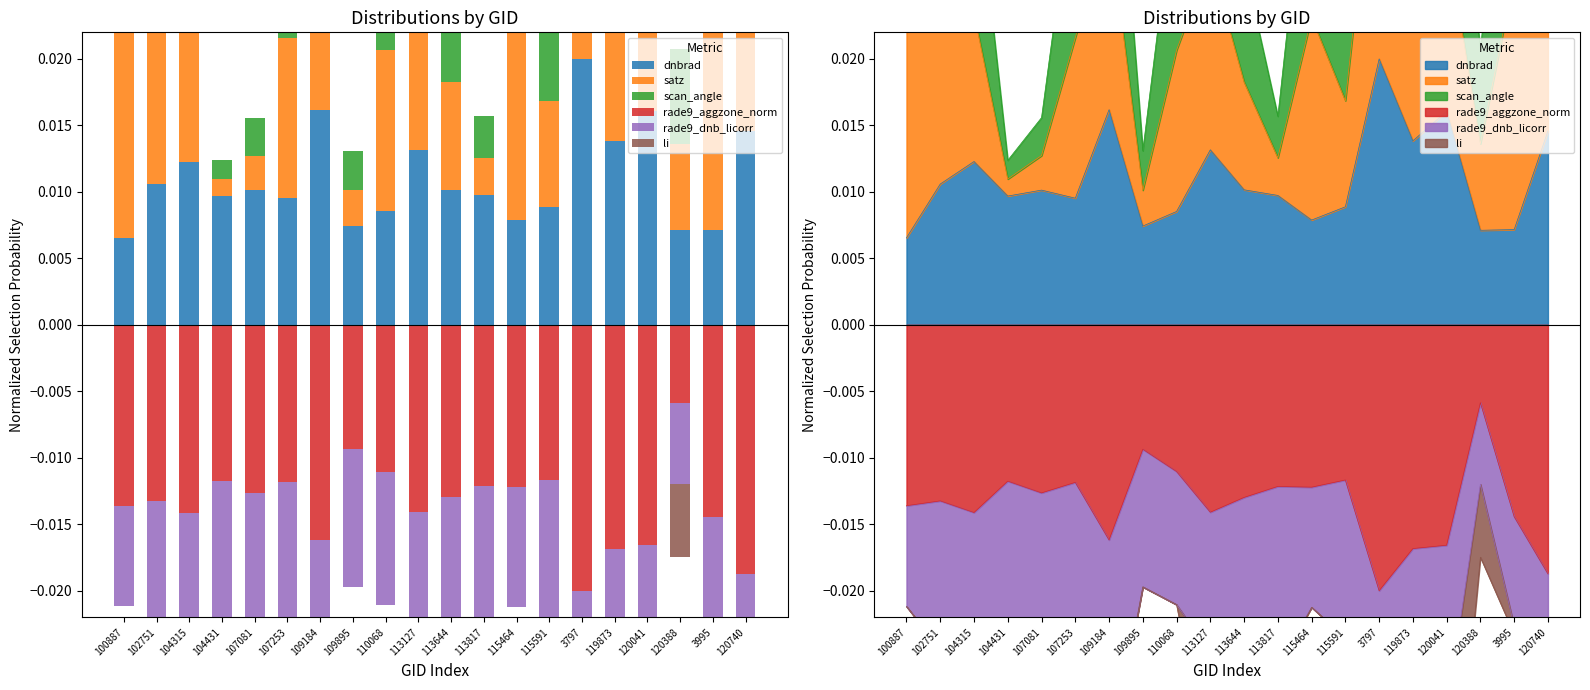

What position from the left is 109184?

7